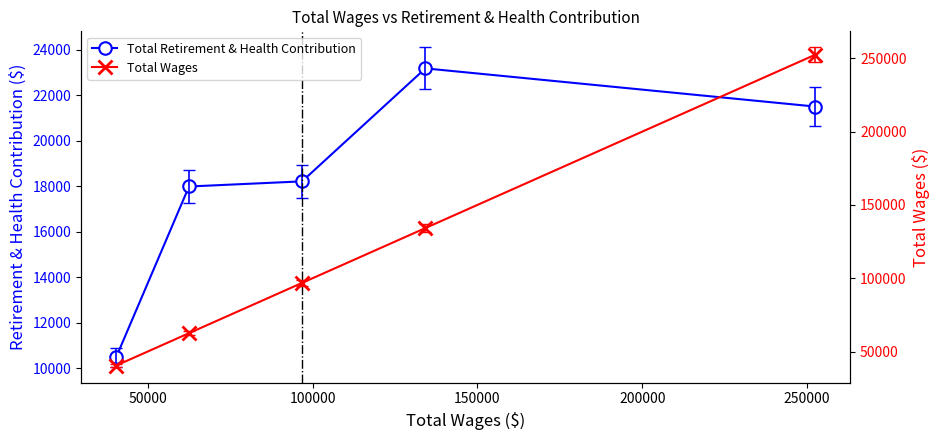

What are all the series names shown in the legend?

Total Retirement & Health Contribution, Total Wages